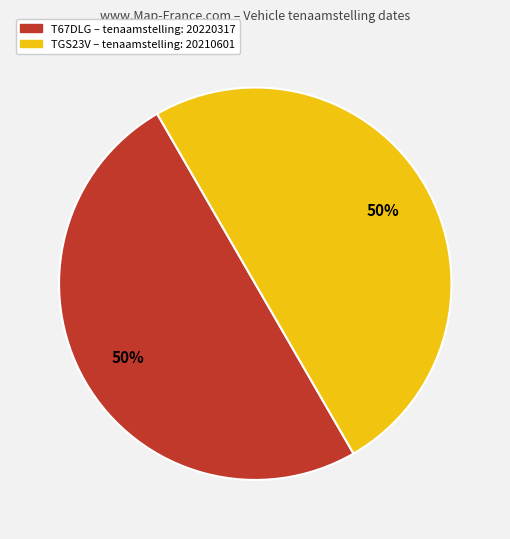

Combined, do T67DLG and TGS23V account for over 50%?

Yes